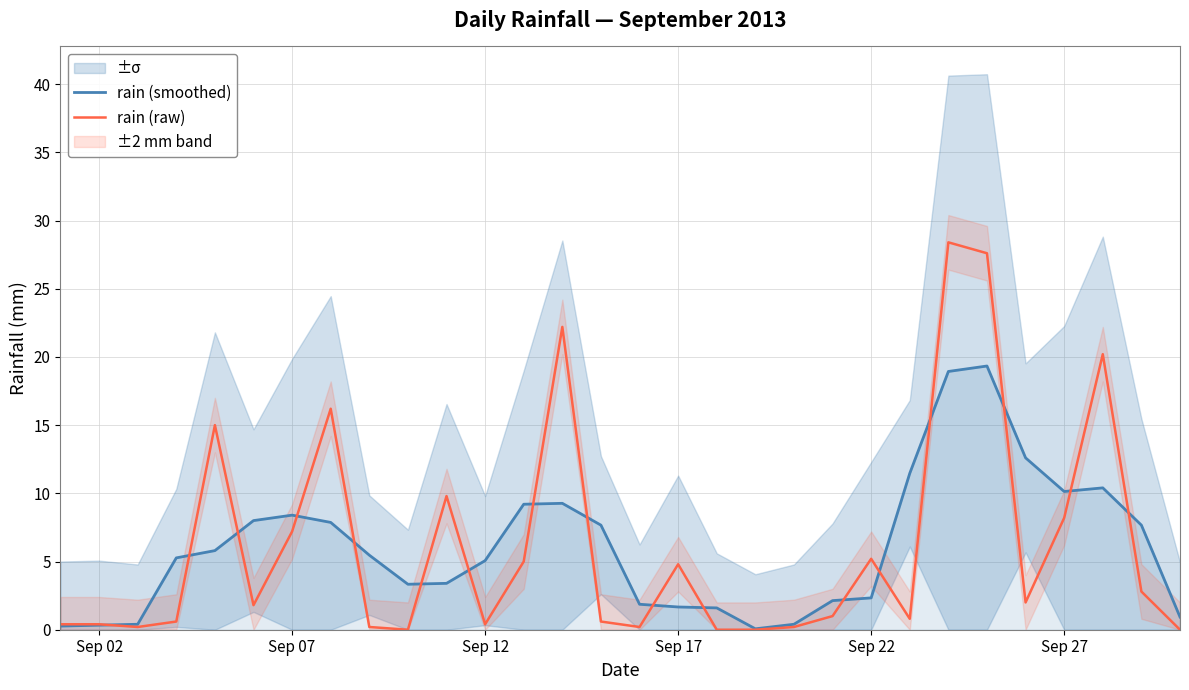

True or false: rain (raw) has a value of 0.4 at Sep 12.

True